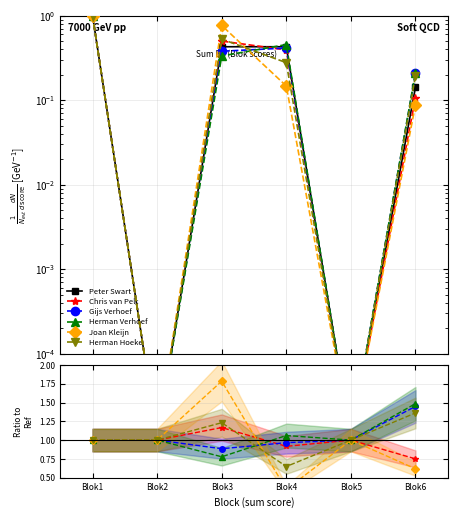

Which series ends up on top after the final intersection of Joan Kleijn and Herman Verhoef?

Herman Verhoef